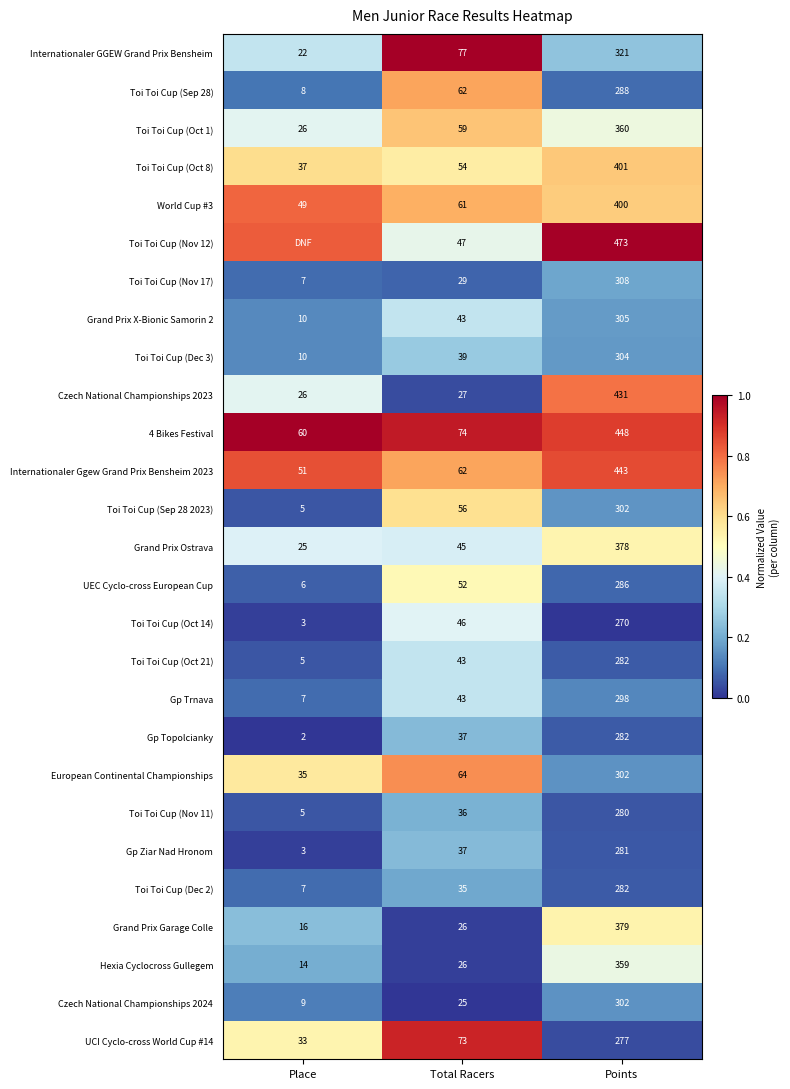

Rank the categories by Toi Toi Cup (Dec 3) value from highest to lowest.

Points, Total Racers, Place